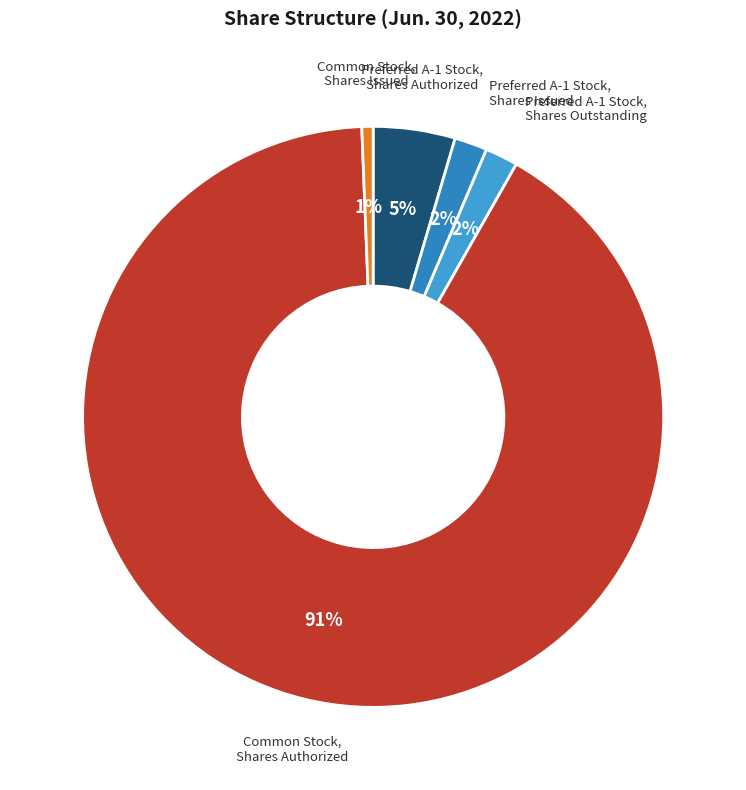

Rank the categories by value from highest to lowest.

Common Stock, Shares Authorized, Preferred A-1 Stock, Shares Authorized, Preferred A-1 Stock, Shares Issued, Preferred A-1 Stock, Shares Outstanding, Common Stock, Shares Issued